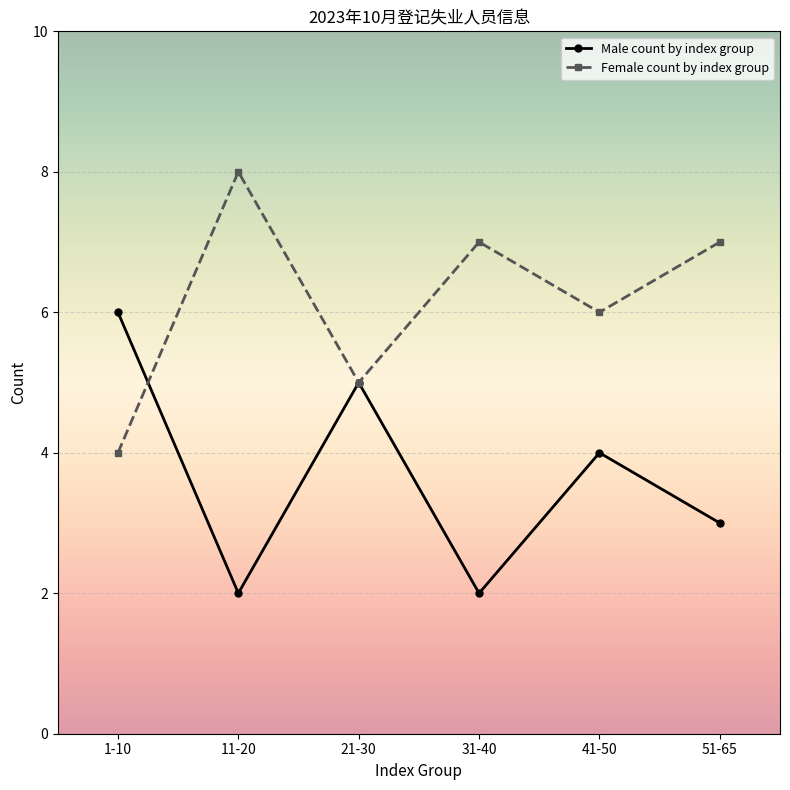

What is the minimum value for Male count by index group?

2